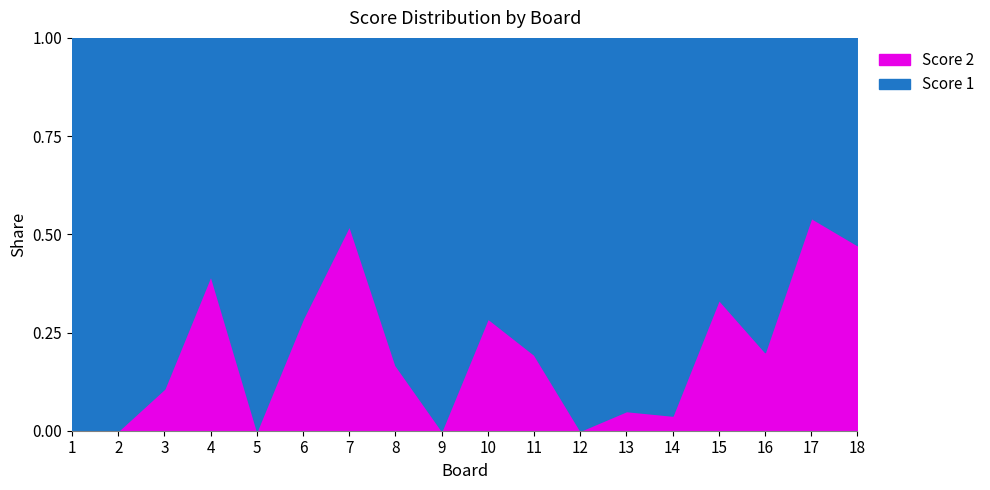

Reading right to left, extract all data points from this chart.

Score 2: 17	13	5	7	1	1	0	6	8	0	5	12	10	0	15	3	0	0
Score 1: 19	11	20	14	25	19	25	25	20	25	25	11	25	25	23	25	25	25